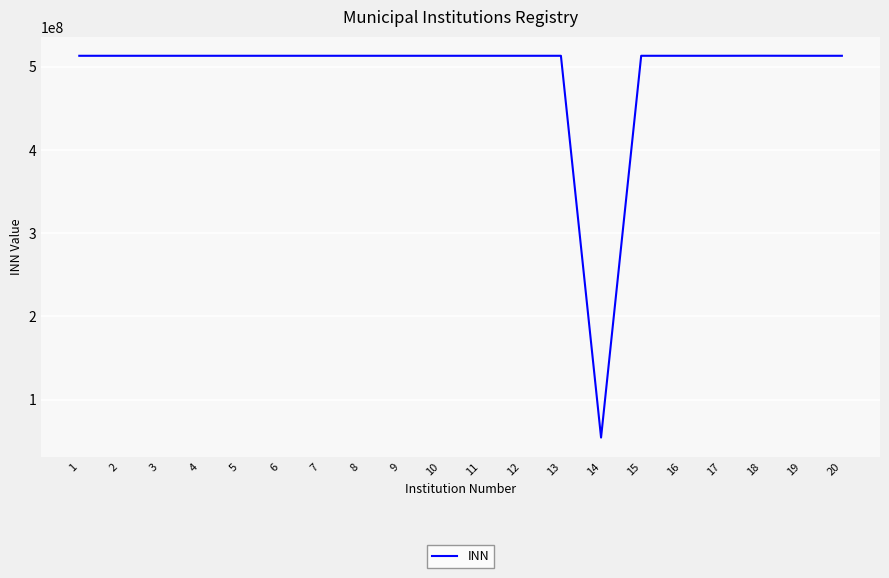

What is the difference between the second highest and minimum values?

458405634